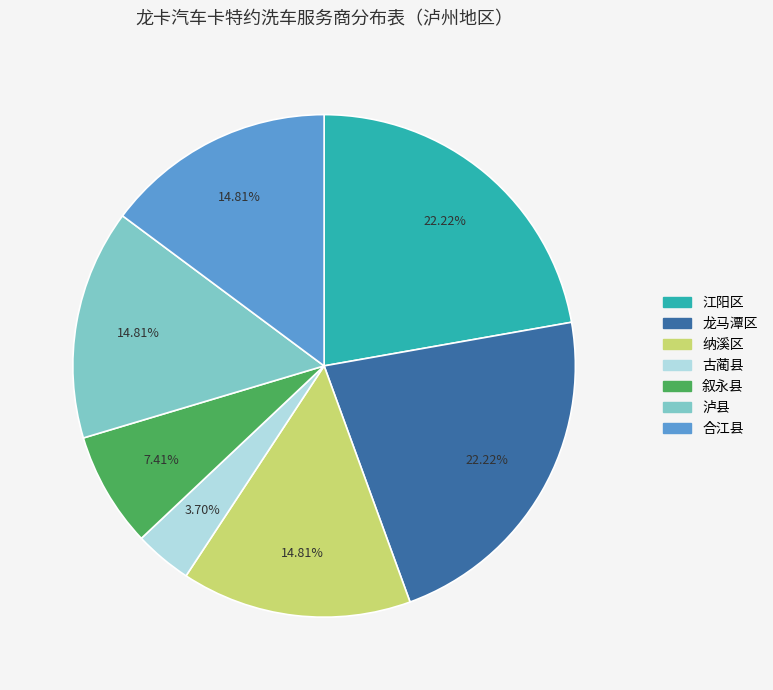

Which category has the smallest portion of the pie?

古蔺县